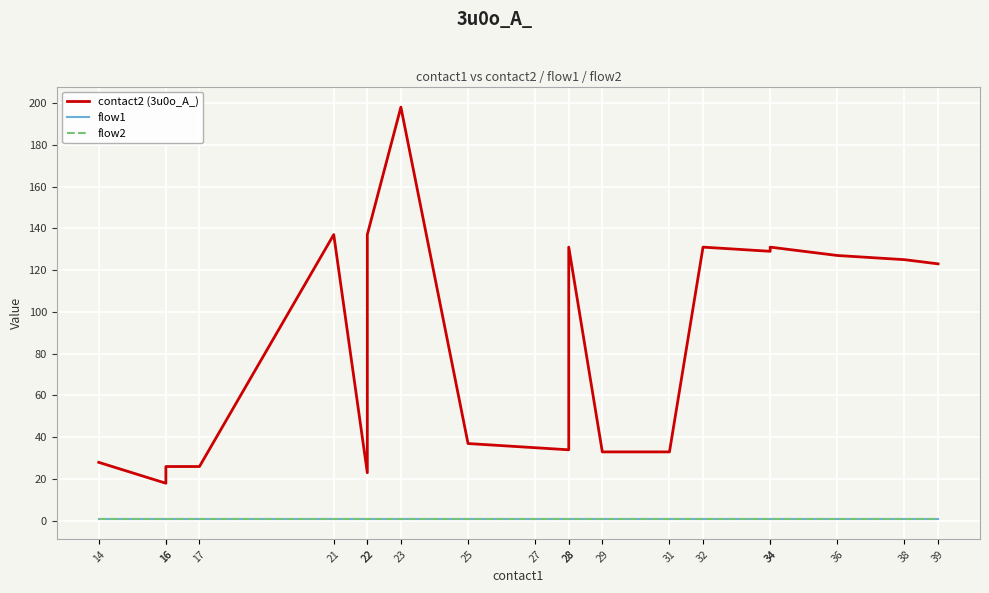

Reading left to right, extract all data points from this chart.

contact2 (3u0o_A_): 14=28	16=18	16=26	17=26	21=137	22=23	22=137	23=198	25=37	27=35	28=34	28=131	29=33	31=33	32=131	34=129	34=131	36=127	38=125	39=123
flow1: 14=1	16=1	16=1	17=1	21=1	22=1	22=1	23=1	25=1	27=1	28=1	28=1	29=1	31=1	32=1	34=1	34=1	36=1	38=1	39=1
flow2: 14=1	16=1	16=1	17=1	21=1	22=1	22=1	23=1	25=1	27=1	28=1	28=1	29=1	31=1	32=1	34=1	34=1	36=1	38=1	39=1